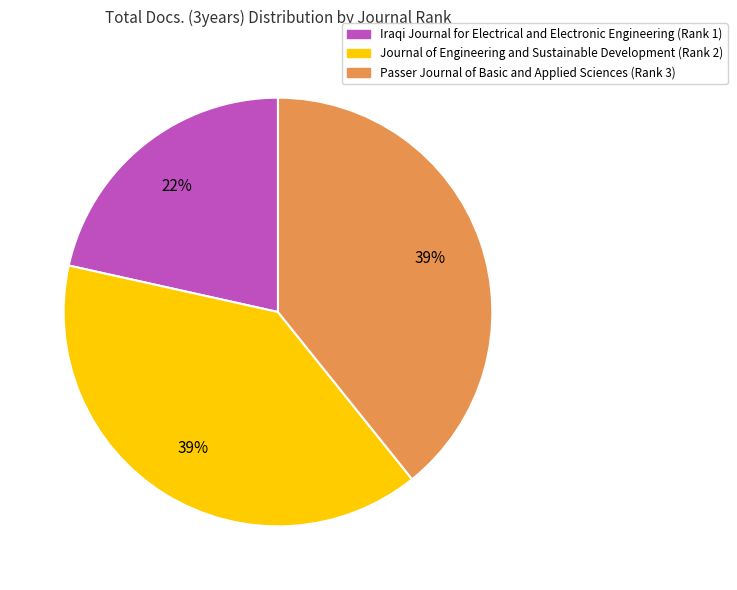

To the nearest percent, what is the average slice percentage?

33%